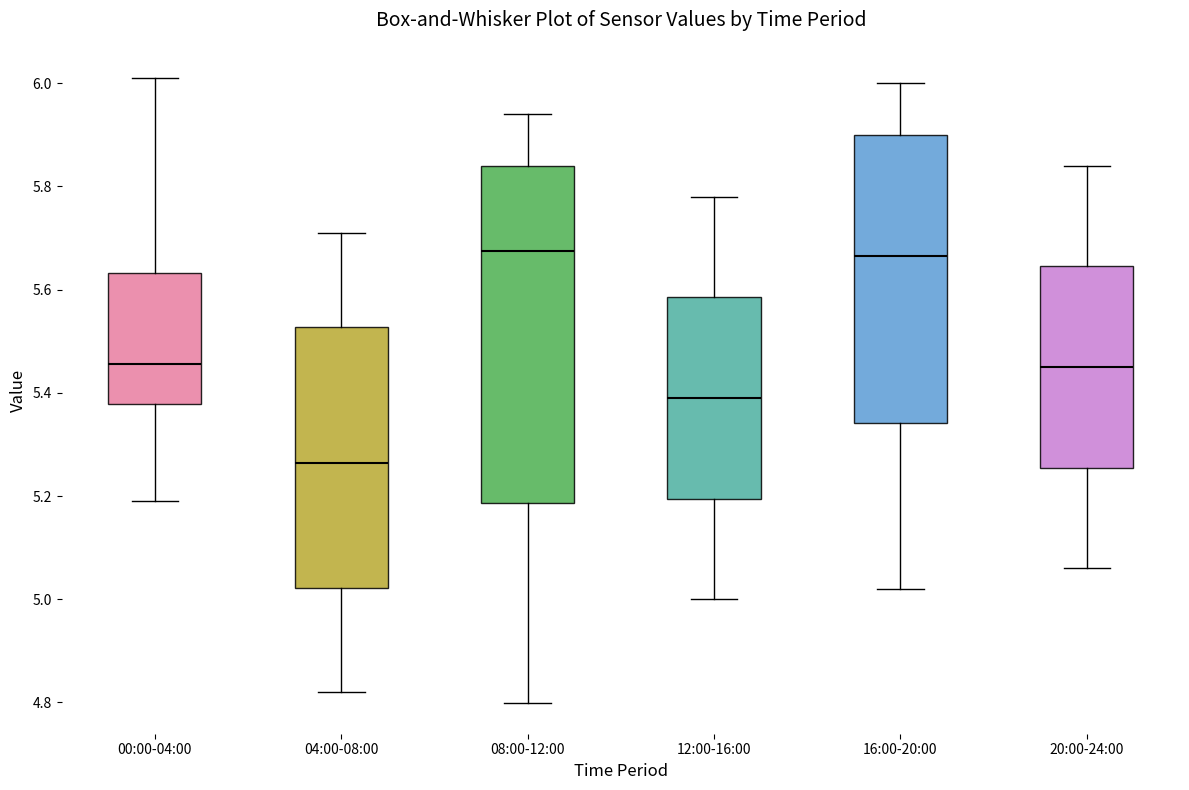

Reading left to right, transcribe this box plot: for each box, give where its median line is, the range the box spans, and where its two whiskers end, as read against the y-axis. The values are not printed on the chart, so give them approximately, as read against the axis.

00:00-04:00: median 5.46, box 5.38 to 5.64, whiskers 5.20 to 6.02
04:00-08:00: median 5.26, box 5.02 to 5.52, whiskers 4.82 to 5.72
08:00-12:00: median 5.68, box 5.18 to 5.84, whiskers 4.80 to 5.94
12:00-16:00: median 5.40, box 5.20 to 5.58, whiskers 5.00 to 5.78
16:00-20:00: median 5.66, box 5.34 to 5.90, whiskers 5.02 to 6.00
20:00-24:00: median 5.46, box 5.26 to 5.64, whiskers 5.06 to 5.84